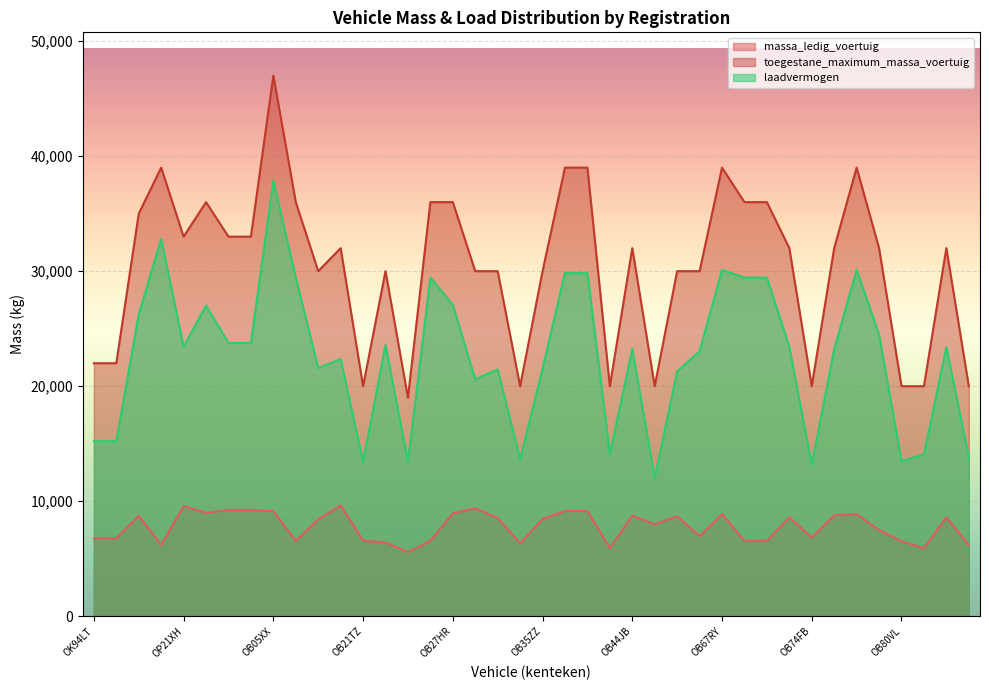

The toegestane_maximum_massa_voertuig series shows 19212 at OS74TP. True or false?

False